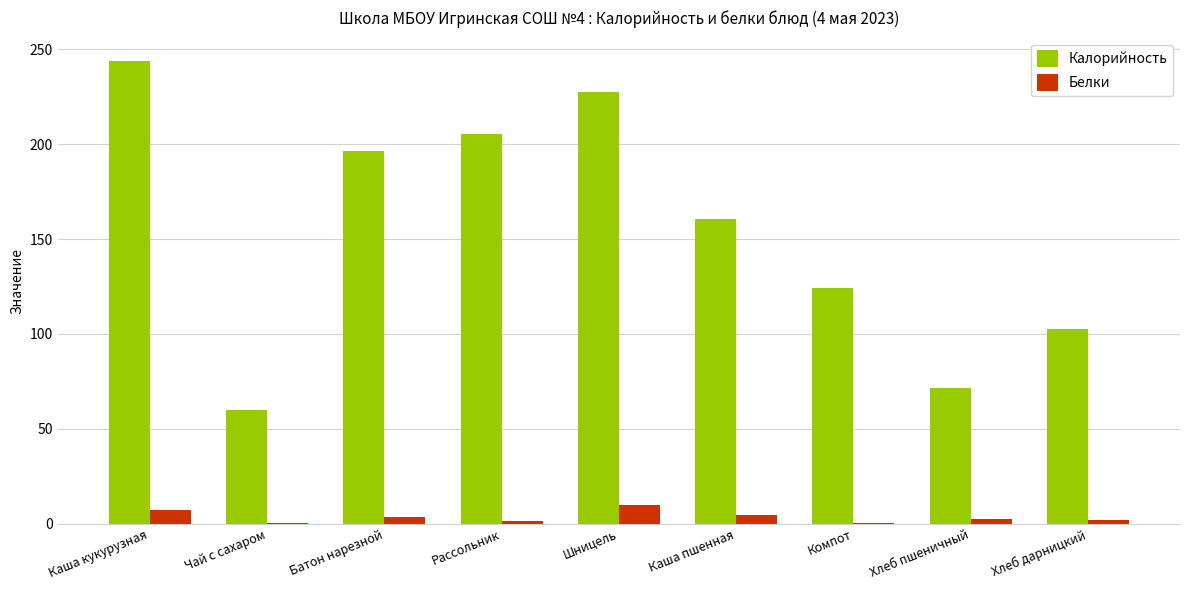

How many data points does each series have?

9